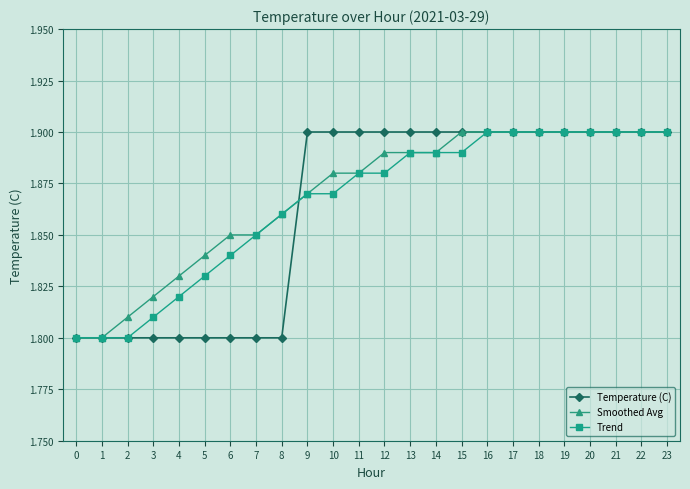

Is it true that Trend equals 0.5 at 6?

False